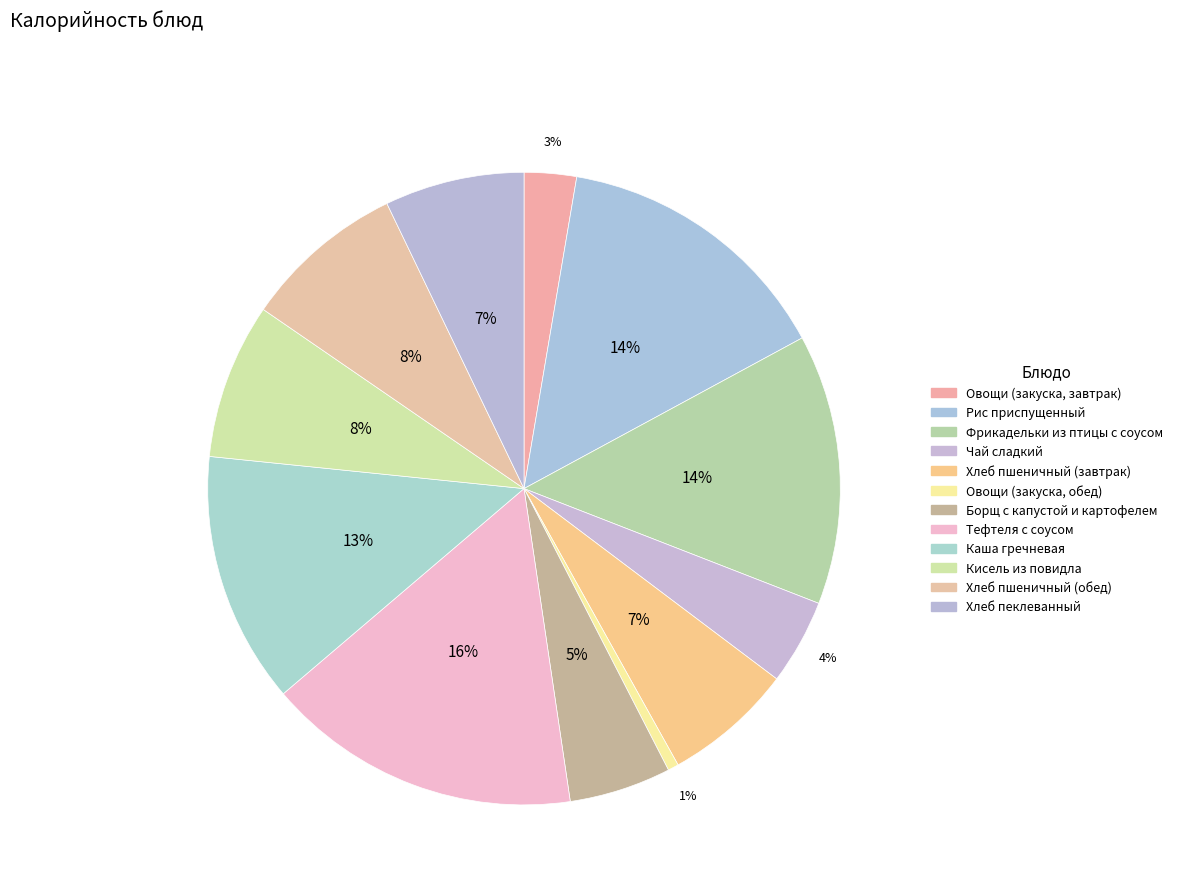

How many slices are in this pie chart?

12